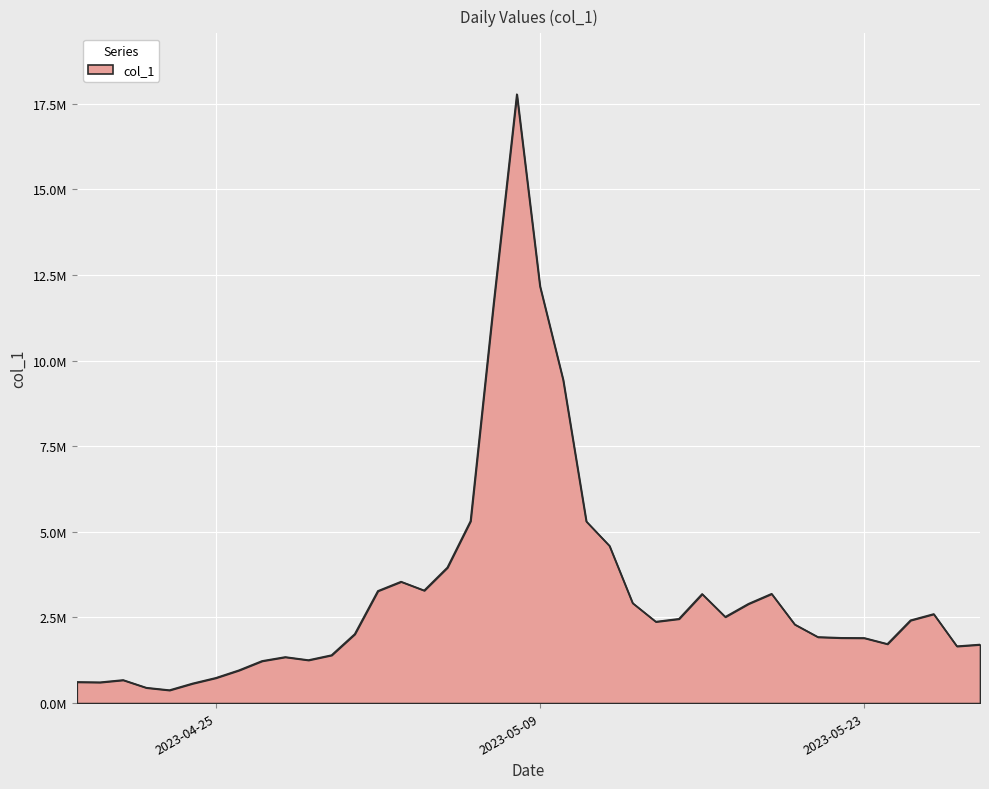

Is this an area chart (filled region under the line)?

Yes